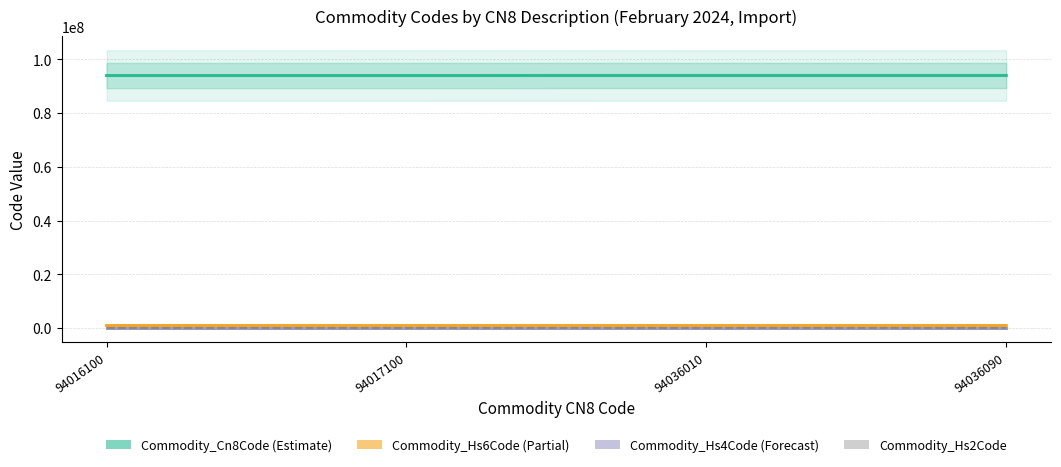

Reading right to left, transcribe all the data shown in this chart.

Commodity_Cn8Code: 94036090=94036090	94036010=94036010	94017100=94017100	94016100=94016100
Commodity_Hs6Code: 94036090=940360	94036010=940360	94017100=940171	94016100=940161
Commodity_Hs4Code: 94036090=9403	94036010=9403	94017100=9401	94016100=9401
Commodity_Hs2Code: 94036090=94	94036010=94	94017100=94	94016100=94